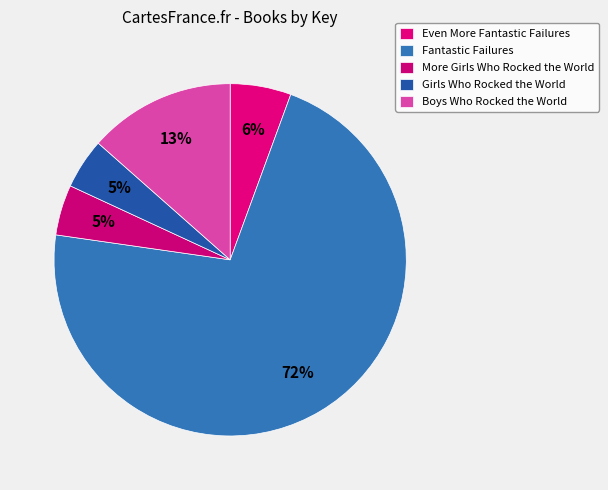

How much of the chart is everything except More Girls Who Rocked the World?

95.4%